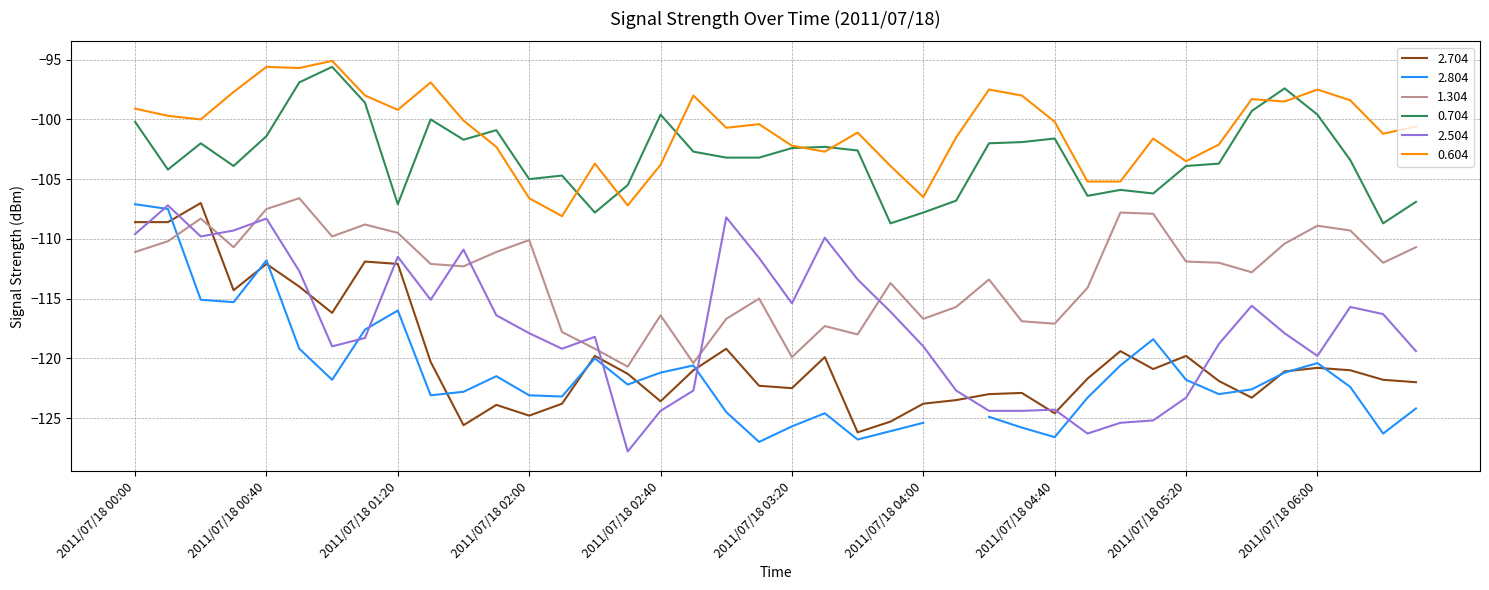

Is the value of 2.504 at 2011/07/18 06:20 greater than the value of 2.704 at 2011/07/18 02:40?

Yes